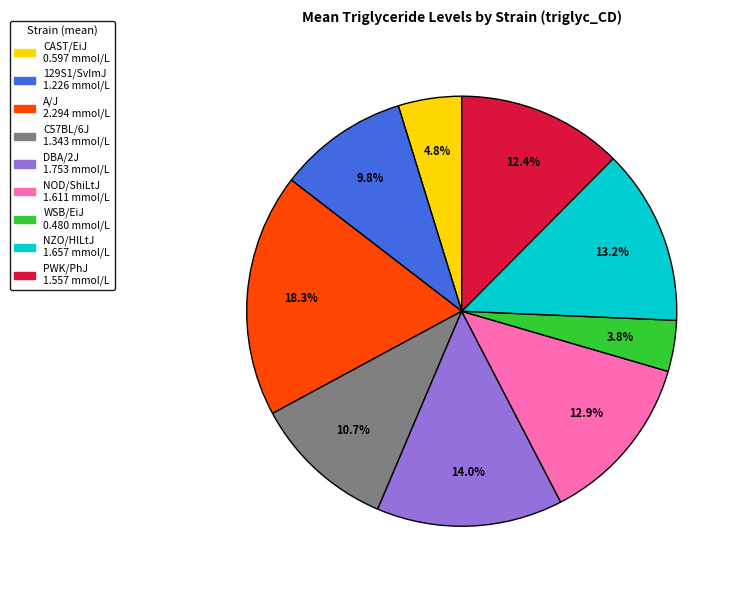

Count the number of slices in the pie.

9